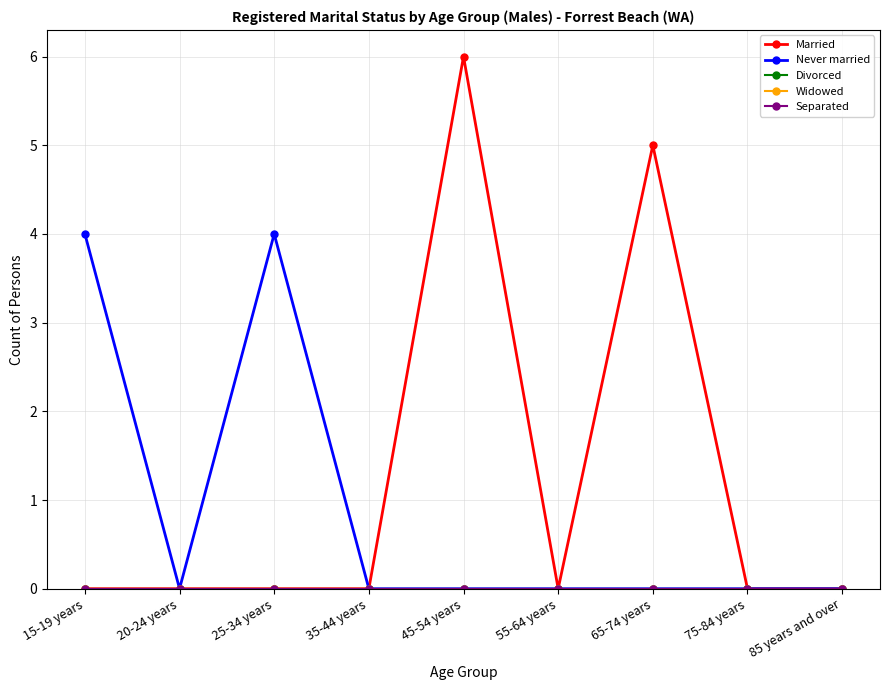

Is the value of Separated at 55-64 years greater than the value of Married at 65-74 years?

No